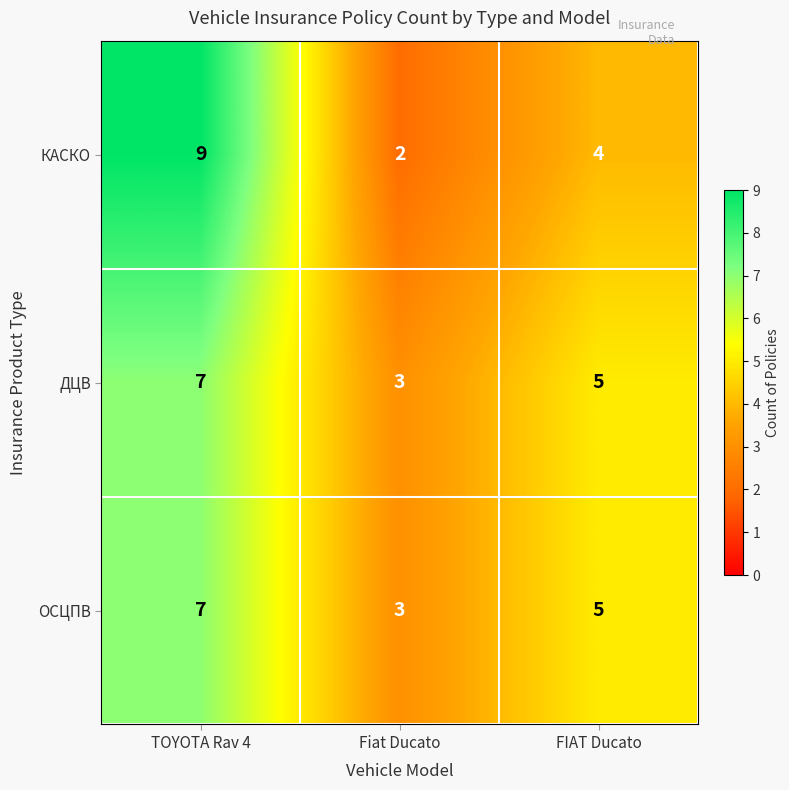

Which series has the largest range (max minus min)?

КАСКО